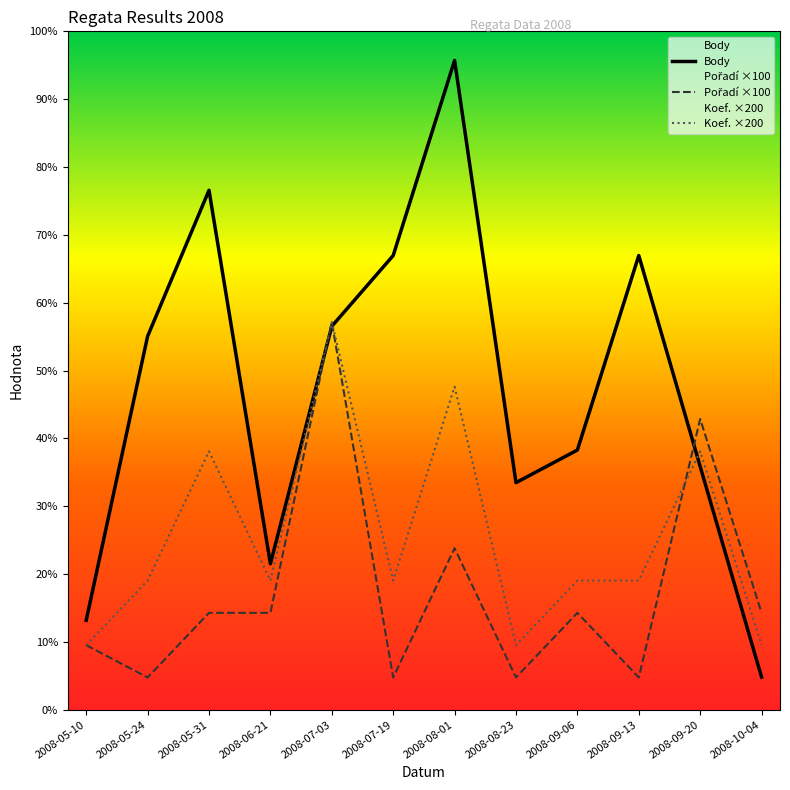

At how many categories does at least one series exceed 1353?

4